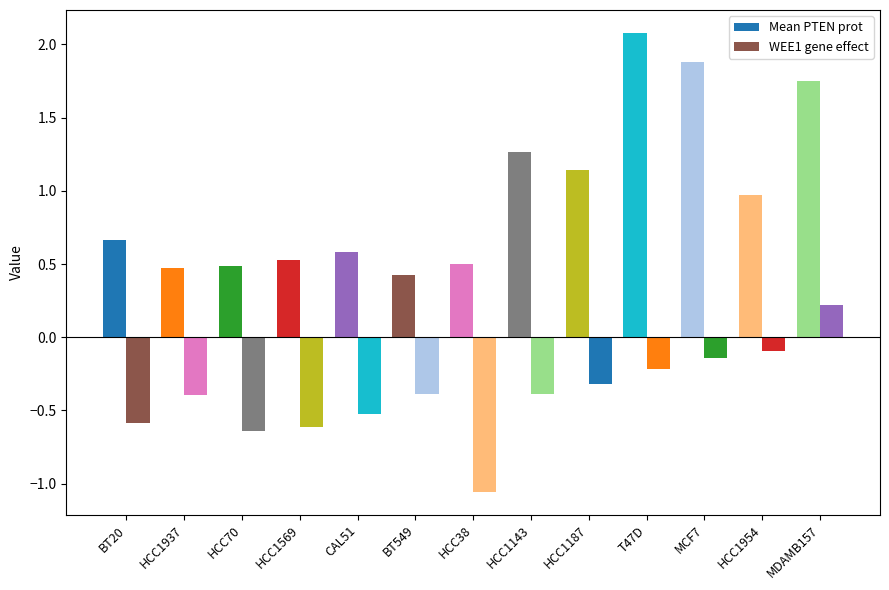

Which series changed the most between BT549 and MCF7?

Mean PTEN prot